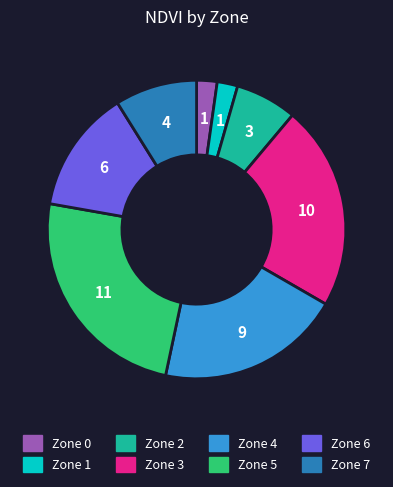

Approximately how many times larger is the value at Zone 1 compared to Zone 2?

0.3